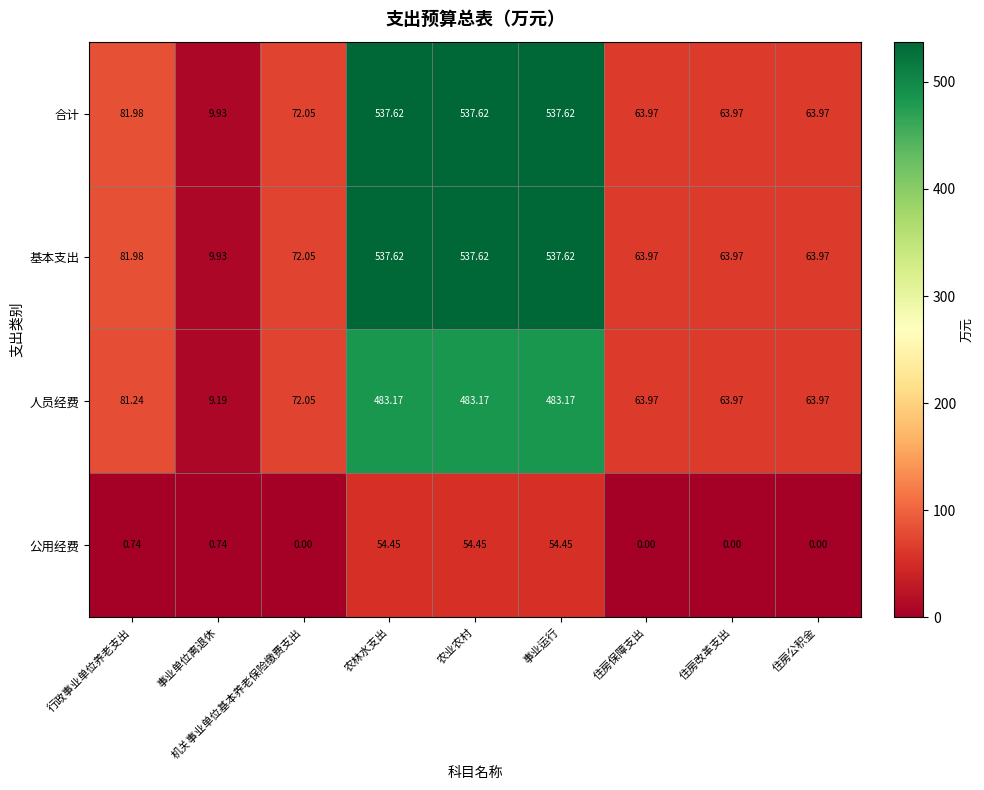

Where is 人员经费 nearest to the value 246?

行政事业单位养老支出